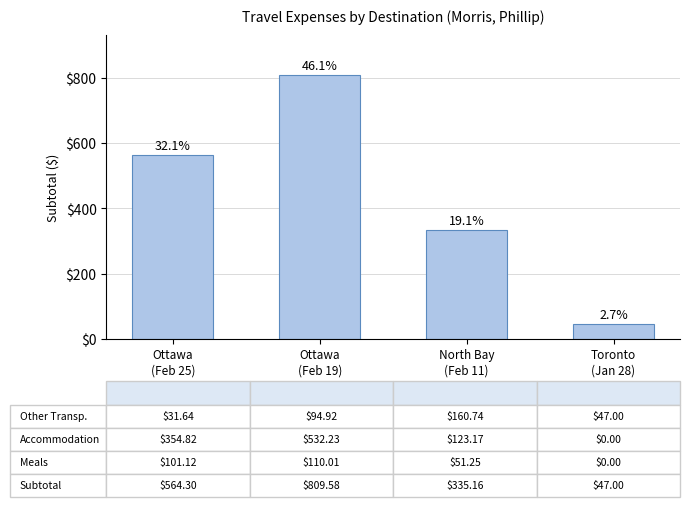

Are the bars horizontal?

No